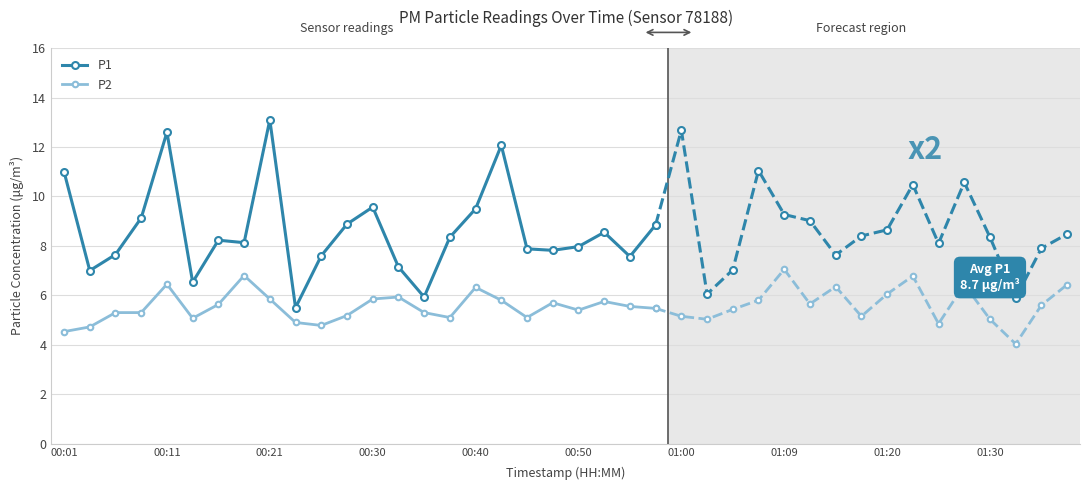

Read the P2 value at 00:50.

5.4